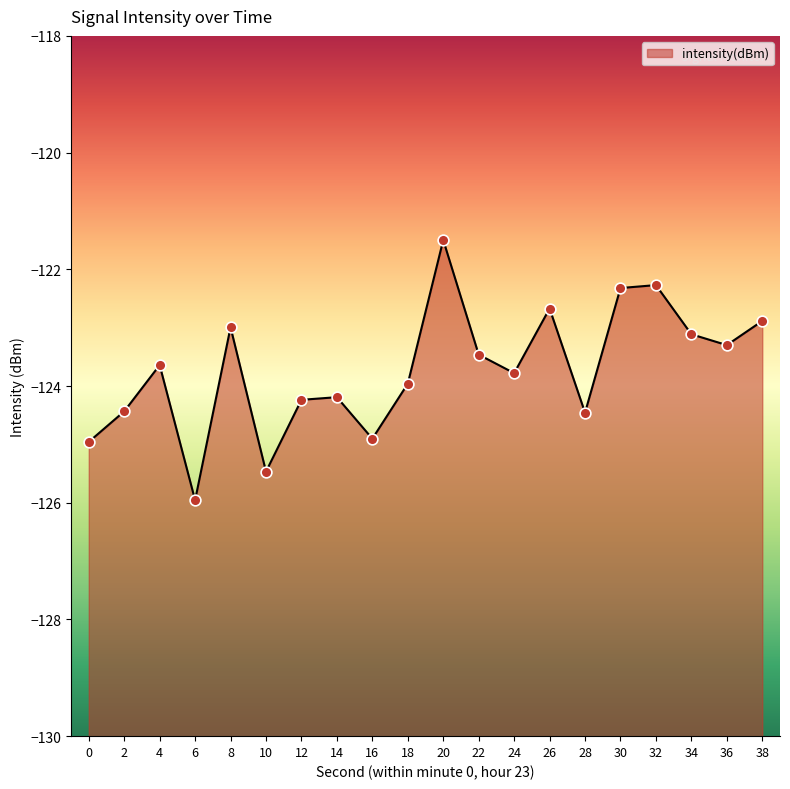

Which has a higher value, 30 or 8?

30